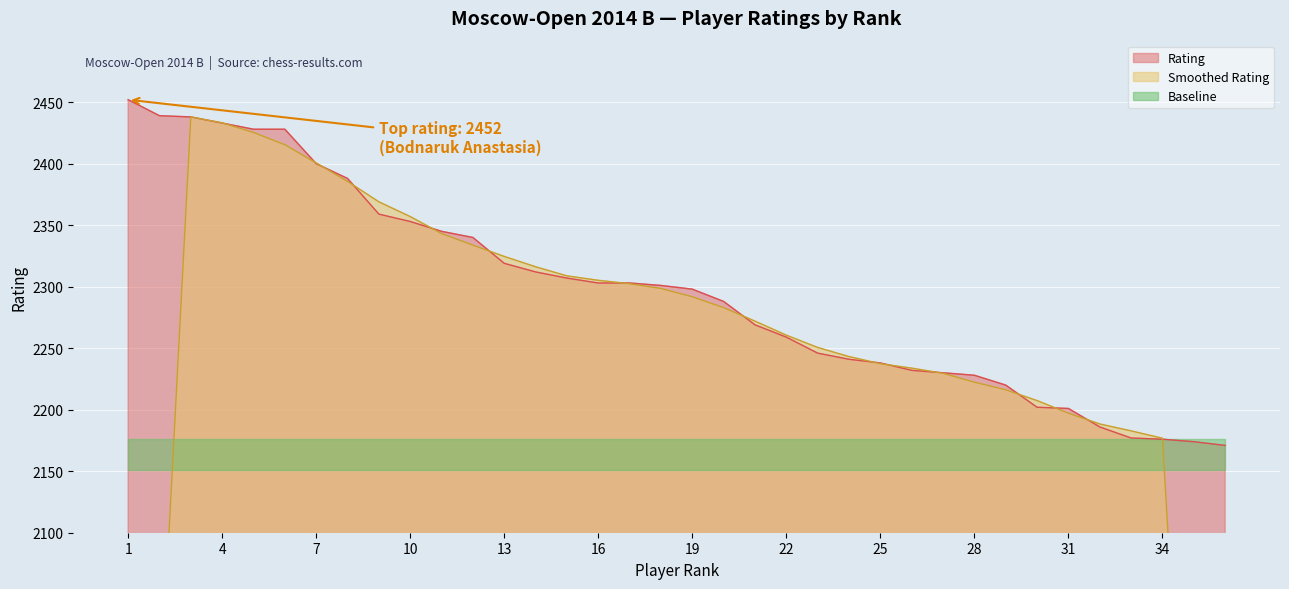

Where is the data nearest to the value 2311?

14